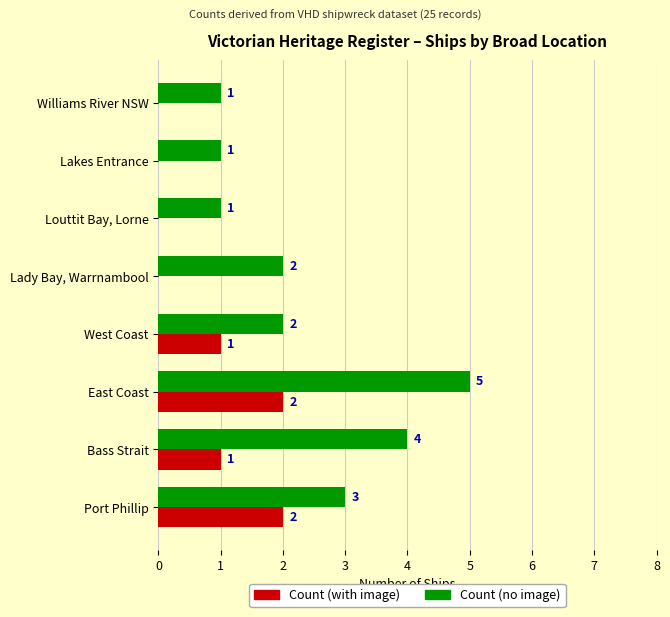

What is the sum of the Count (no image) values at Louttit Bay, Lorne and Port Phillip?

4